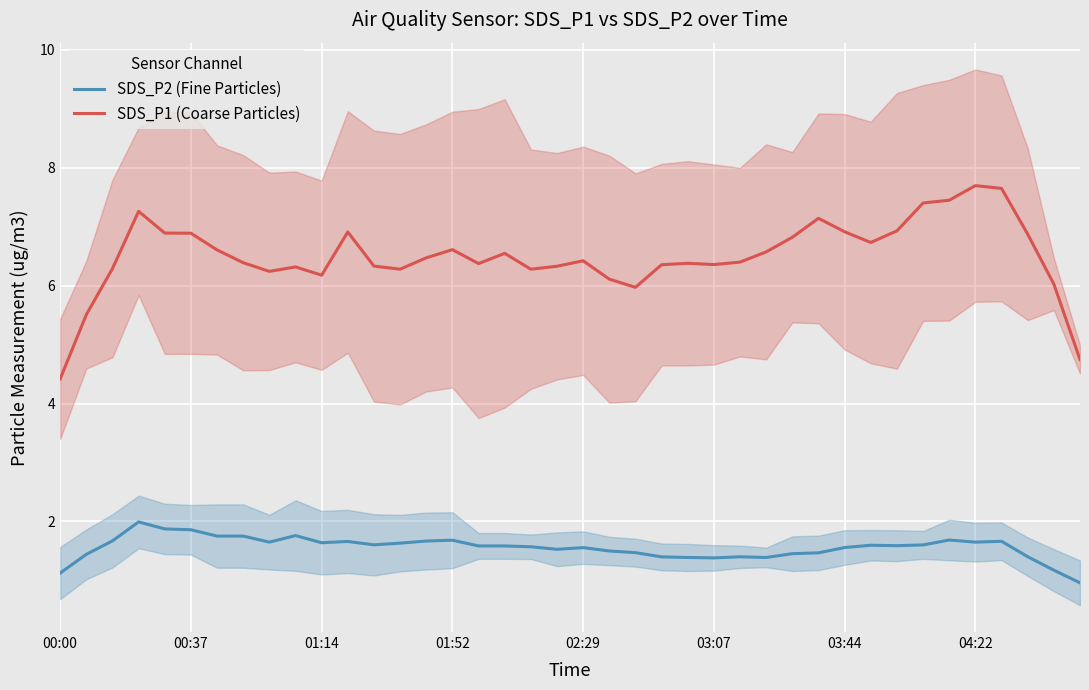

The SDS_P1 (Coarse Particles) series shows 4.5 at 34. True or false?

False